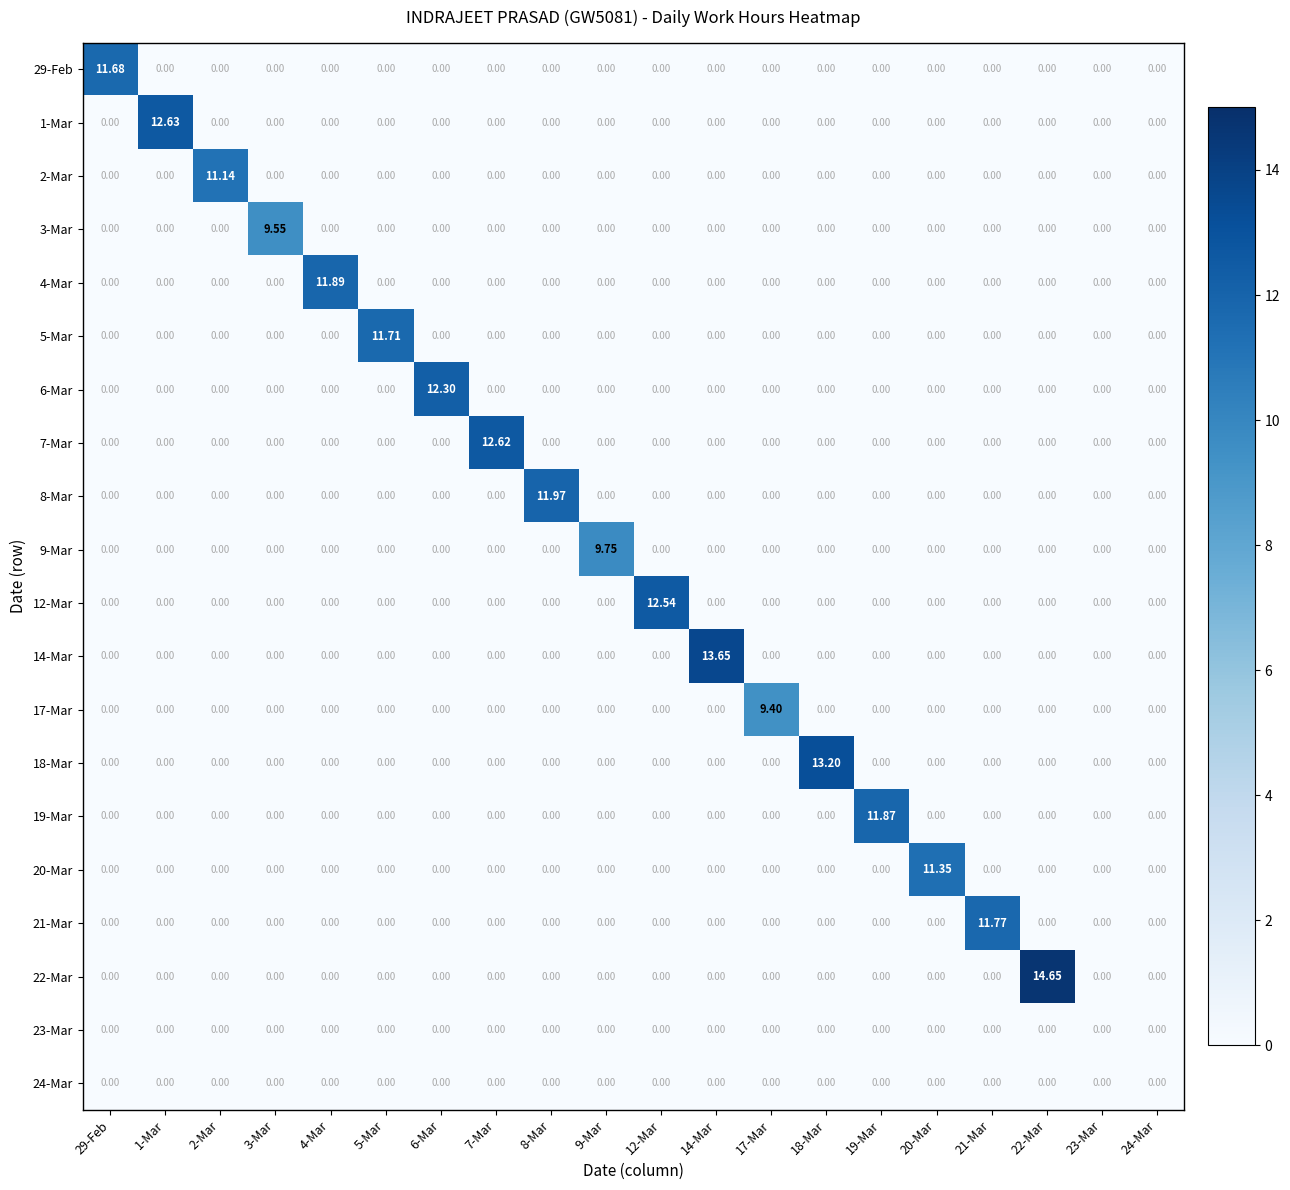

How many categories are shown in the chart?

20